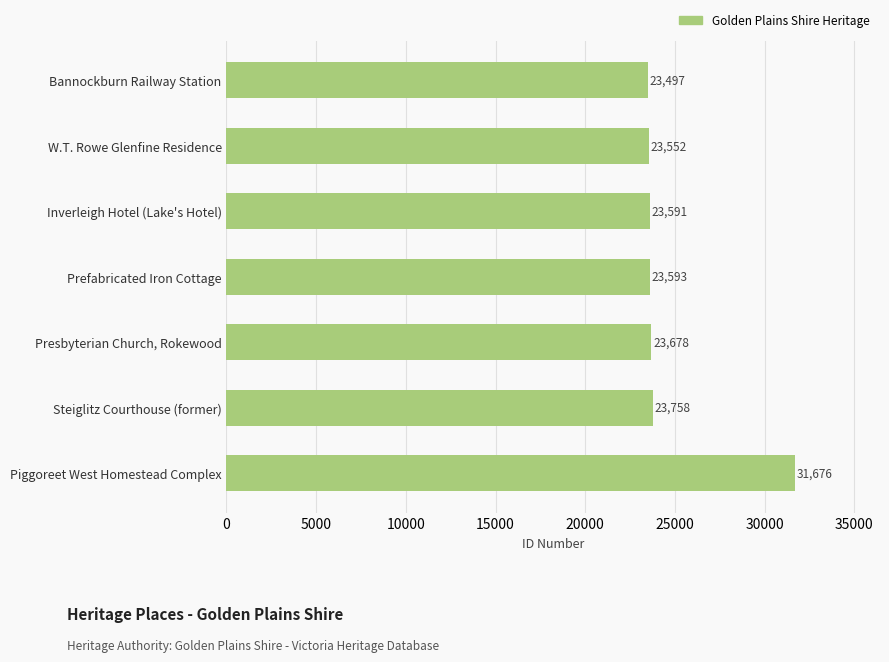

The value at Piggoreet West Homestead Complex is 31676. True or false?

True